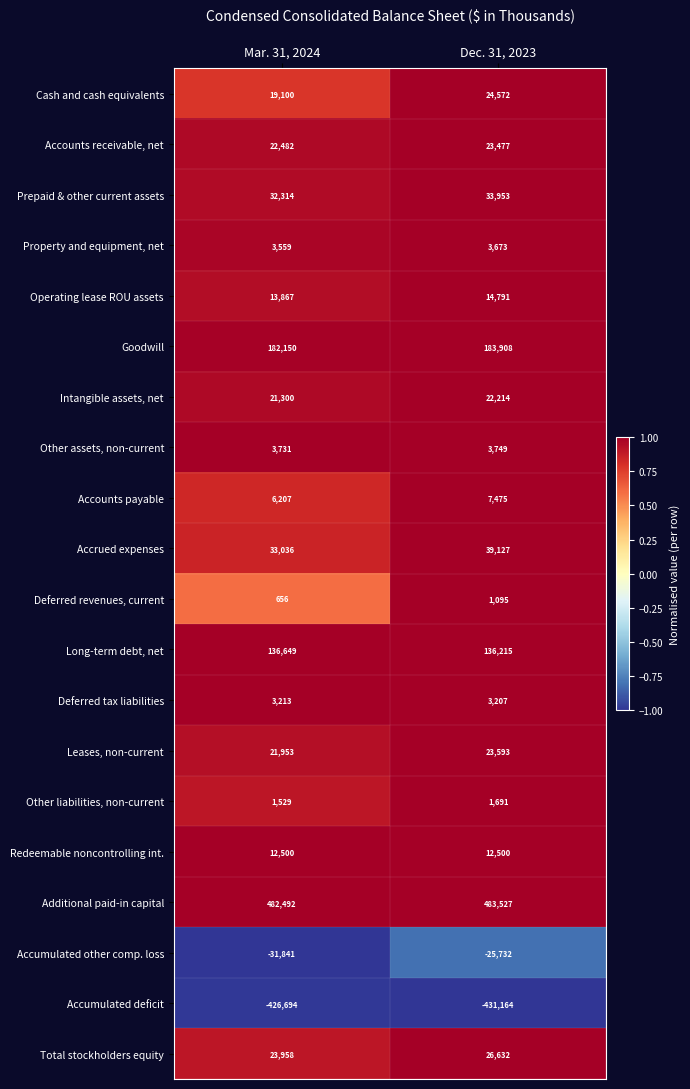

Which series has the largest total across all categories?

Additional paid-in capital